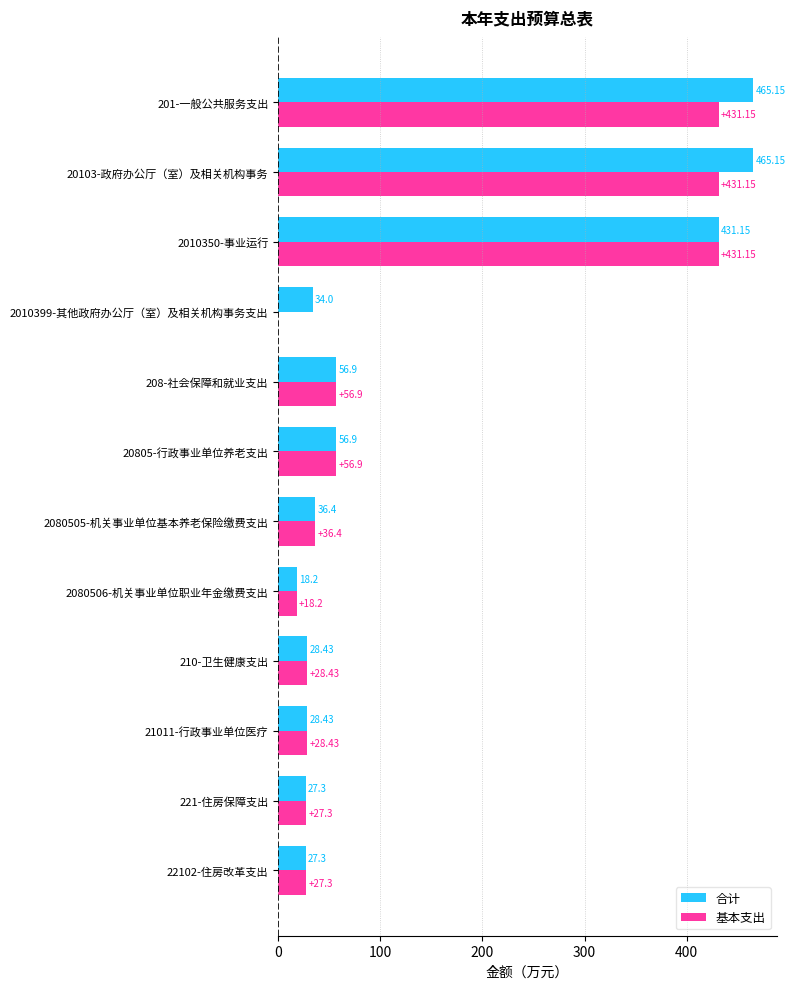

Which series changed the most between 2010399-其他政府办公厅（室）及相关机构事务支出 and 2080505-机关事业单位基本养老保险缴费支出?

基本支出